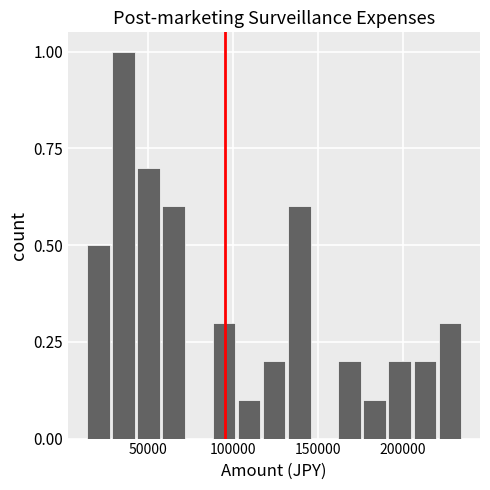

Around what value on the x-axis is the tallest bar? Give the approximate position of its centre, as read against the axis.

35000